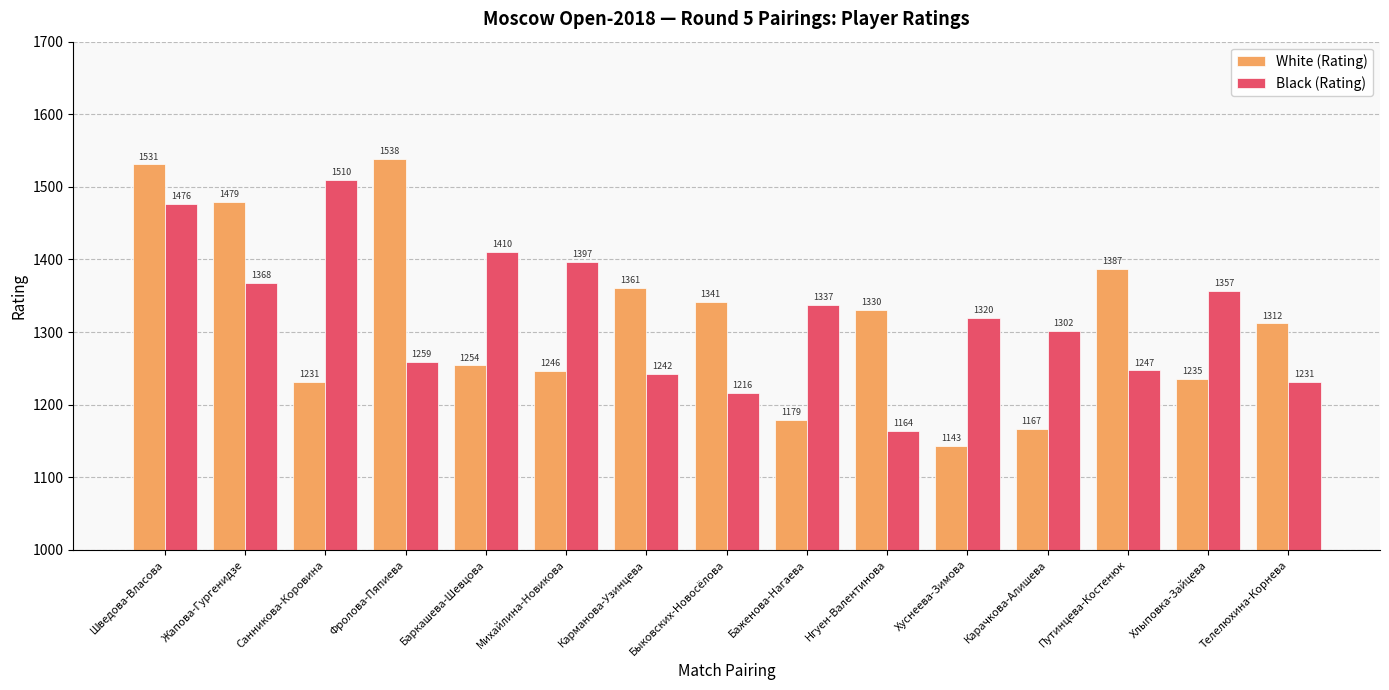

Reading right to left, extract all data points from this chart.

White (Rating): Телелюхина-Корнева=1312	Хлыповка-Зайцева=1235	Путинцева-Костенюк=1387	Карачкова-Алишева=1167	Хуснеева-Зимова=1143	Нгуен-Валентинова=1330	Баженова-Нагаева=1179	Быковских-Новосёлова=1341	Карманова-Узинцева=1361	Михайлина-Новикова=1246	Баркашева-Шевцова=1254	Фролова-Пяпиева=1538	Санникова-Коровина=1231	Жапова-Гургенидзе=1479	Шведова-Власова=1531
Black (Rating): Телелюхина-Корнева=1231	Хлыповка-Зайцева=1357	Путинцева-Костенюк=1247	Карачкова-Алишева=1302	Хуснеева-Зимова=1320	Нгуен-Валентинова=1164	Баженова-Нагаева=1337	Быковских-Новосёлова=1216	Карманова-Узинцева=1242	Михайлина-Новикова=1397	Баркашева-Шевцова=1410	Фролова-Пяпиева=1259	Санникова-Коровина=1510	Жапова-Гургенидзе=1368	Шведова-Власова=1476